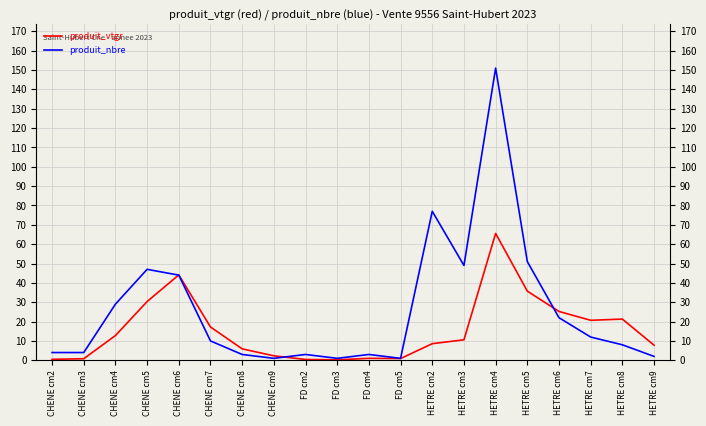

How many categories are shown in the chart?

20